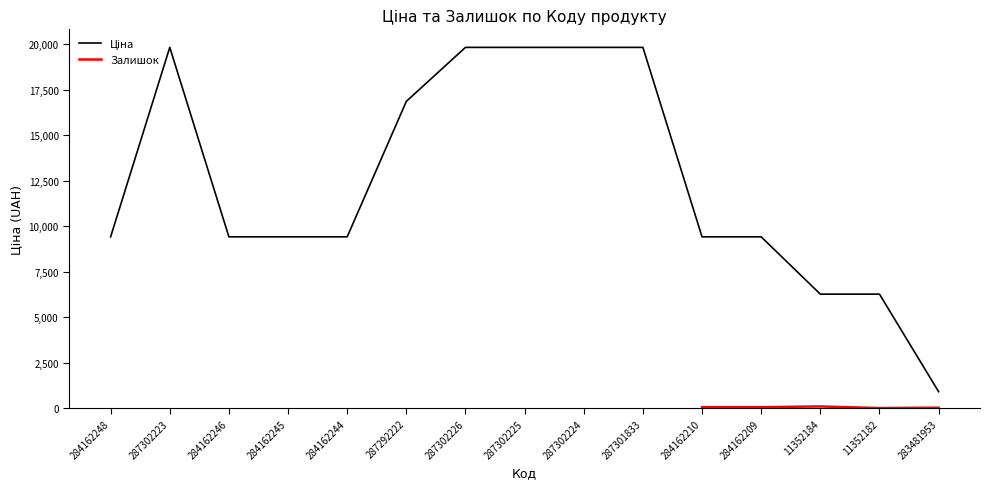

Rank the categories by value from highest to lowest.

287302223, 287302226, 287302225, 287302224, 287301833, 287292222, 284162248, 284162246, 284162245, 284162244, 284162210, 284162209, 11352184, 11352182, 283481953